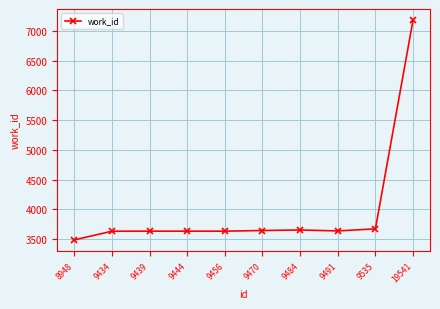

Which label corresponds to the largest value in the chart?

19541